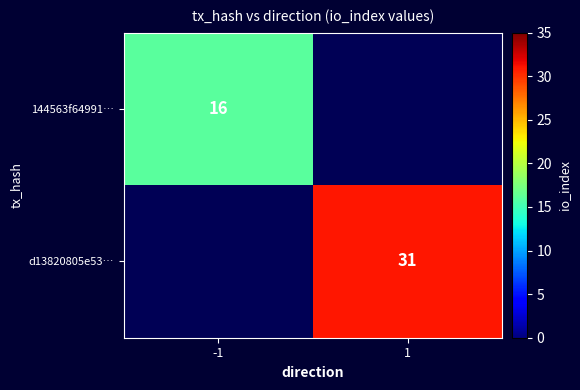

Is the value of d13820805e53… at 1 greater than the value of 144563f64991… at -1?

Yes